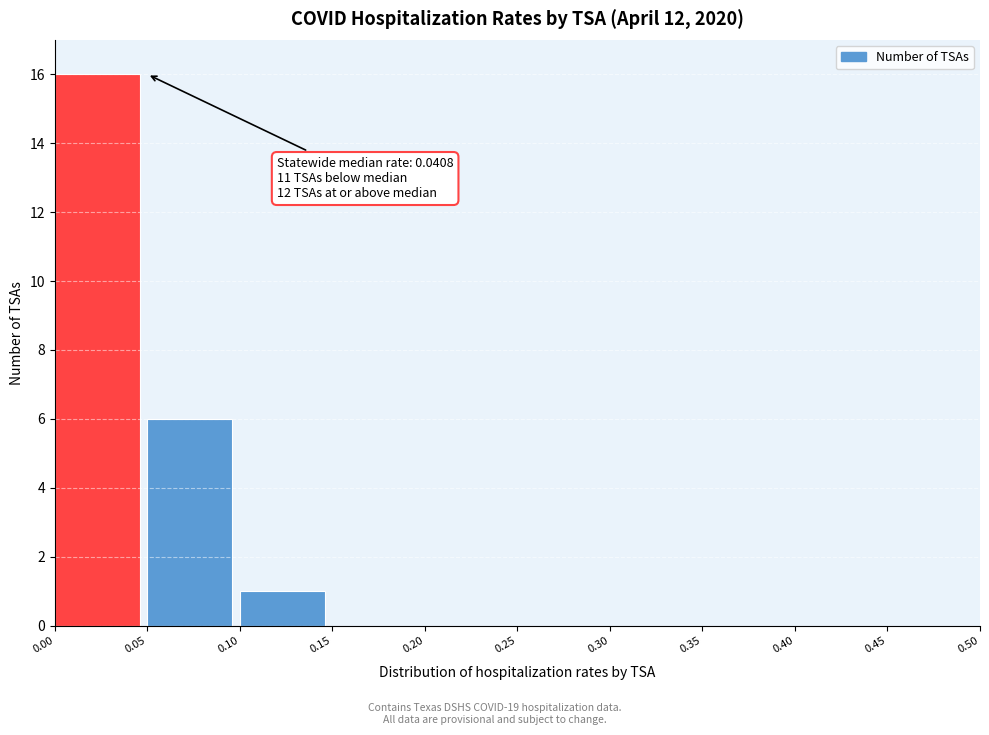

Over which range of the x-axis is the bar tallest?

0.00 to 0.05